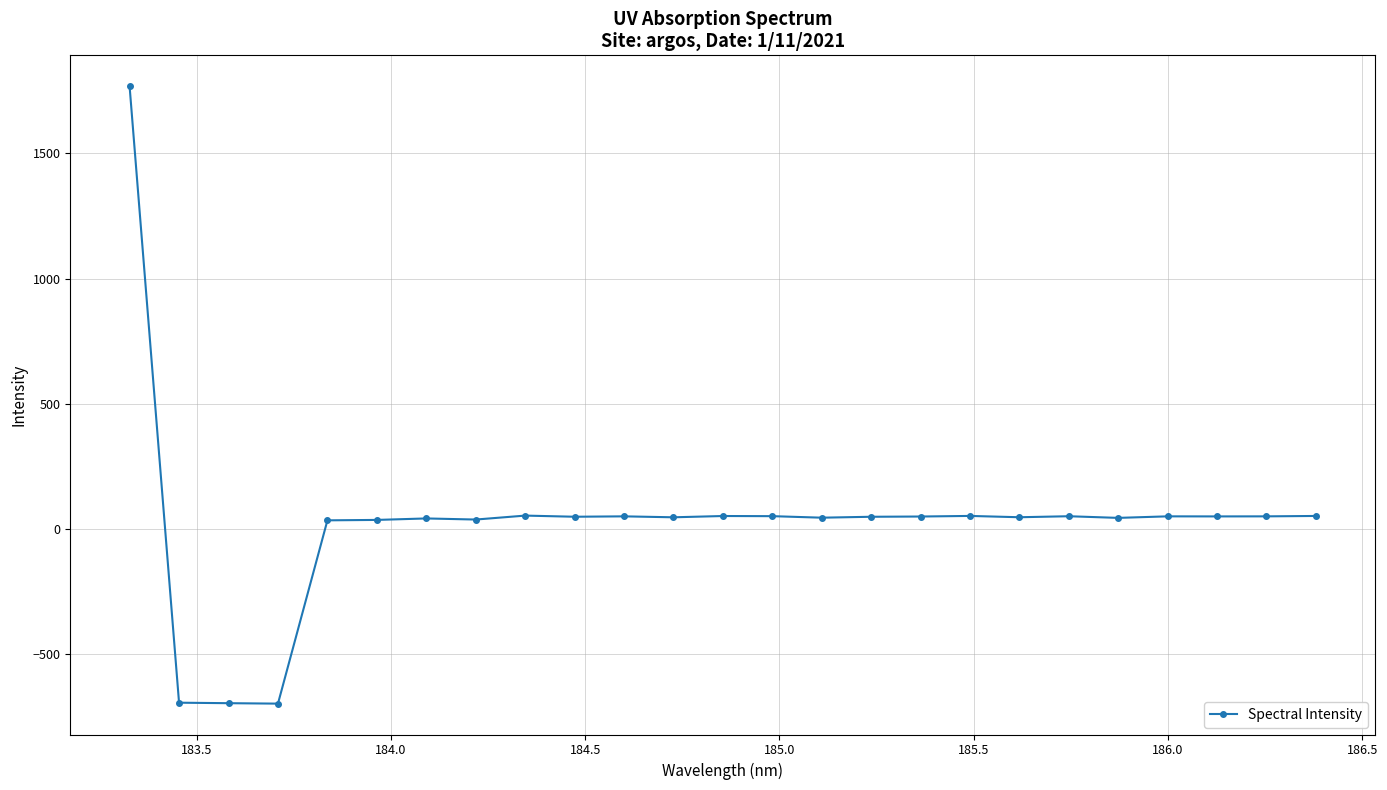

What is the greatest value displayed?

1767.5